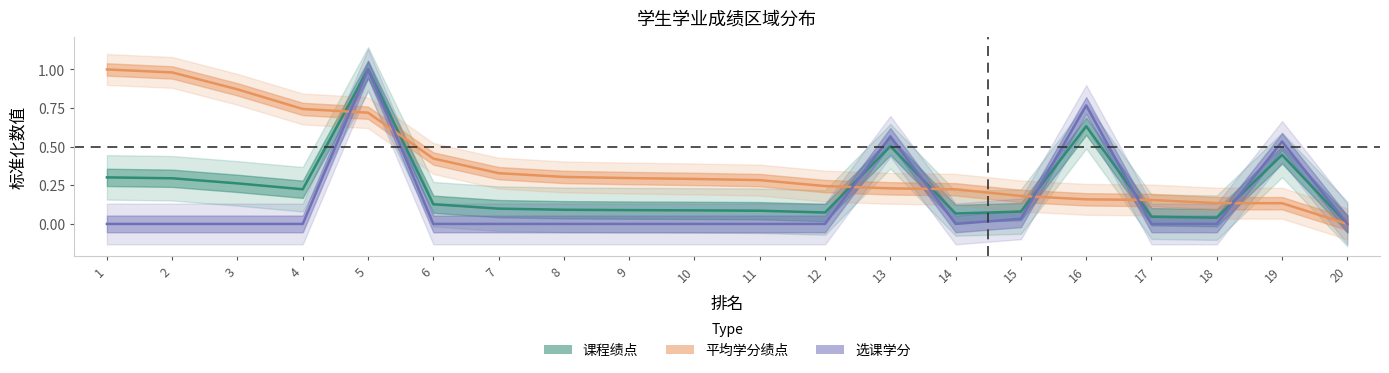

Which series has the largest range (max minus min)?

课程绩点